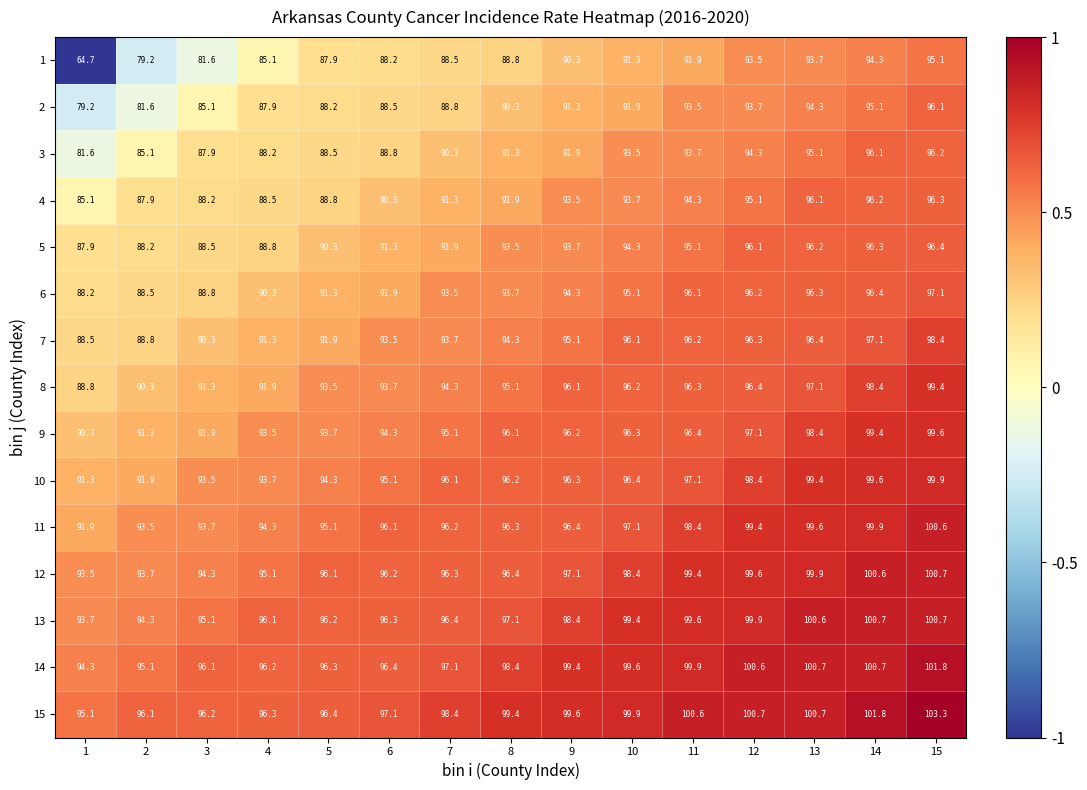

The 12 series shows 99.6 at 12. True or false?

True